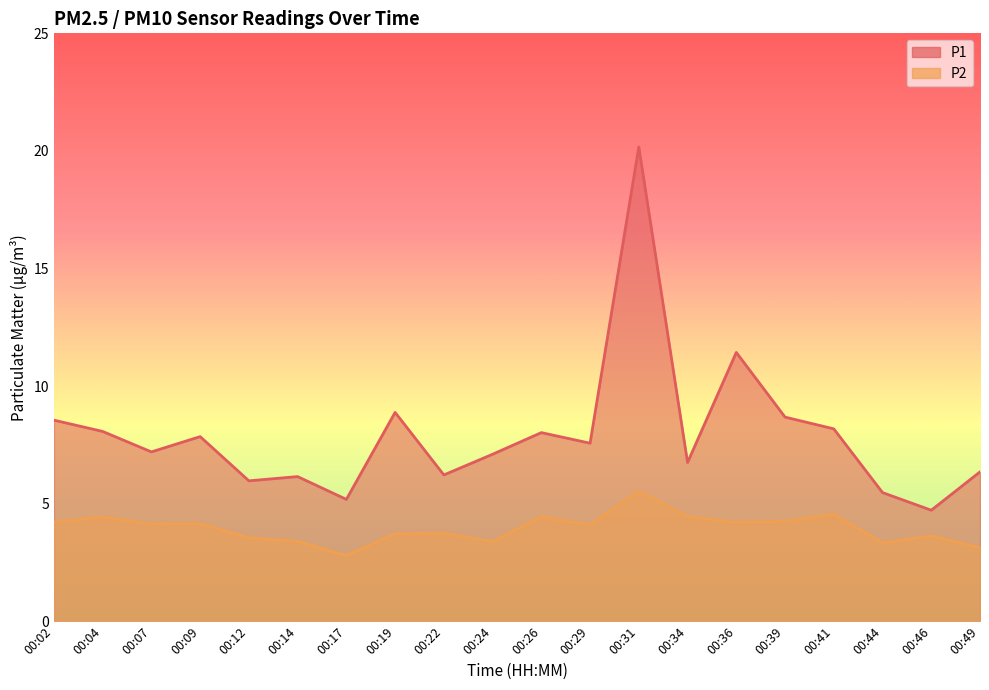

Reading left to right, transcribe all the data shown in this chart.

P1: 00:02=8.6	00:04=8.1	00:07=7.2	00:09=7.8	00:12=6.0	00:14=6.2	00:17=5.2	00:19=8.9	00:22=6.2	00:24=7.1	00:26=8.0	00:29=7.6	00:31=20.2	00:34=6.8	00:36=11.4	00:39=8.7	00:41=8.2	00:44=5.5	00:46=4.7	00:49=6.3
P2: 00:02=4.2	00:04=4.4	00:07=4.1	00:09=4.2	00:12=3.5	00:14=3.4	00:17=2.8	00:19=3.7	00:22=3.8	00:24=3.4	00:26=4.5	00:29=4.1	00:31=5.5	00:34=4.5	00:36=4.2	00:39=4.2	00:41=4.5	00:44=3.3	00:46=3.6	00:49=3.1